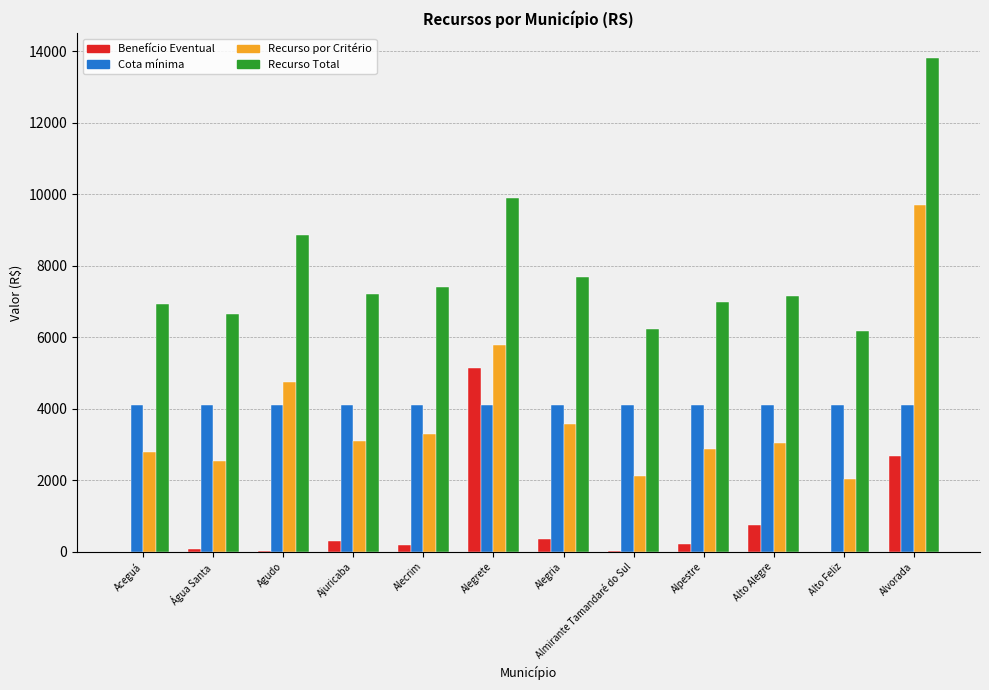

At which label is Benefício Eventual closest to 2566?

Alvorada